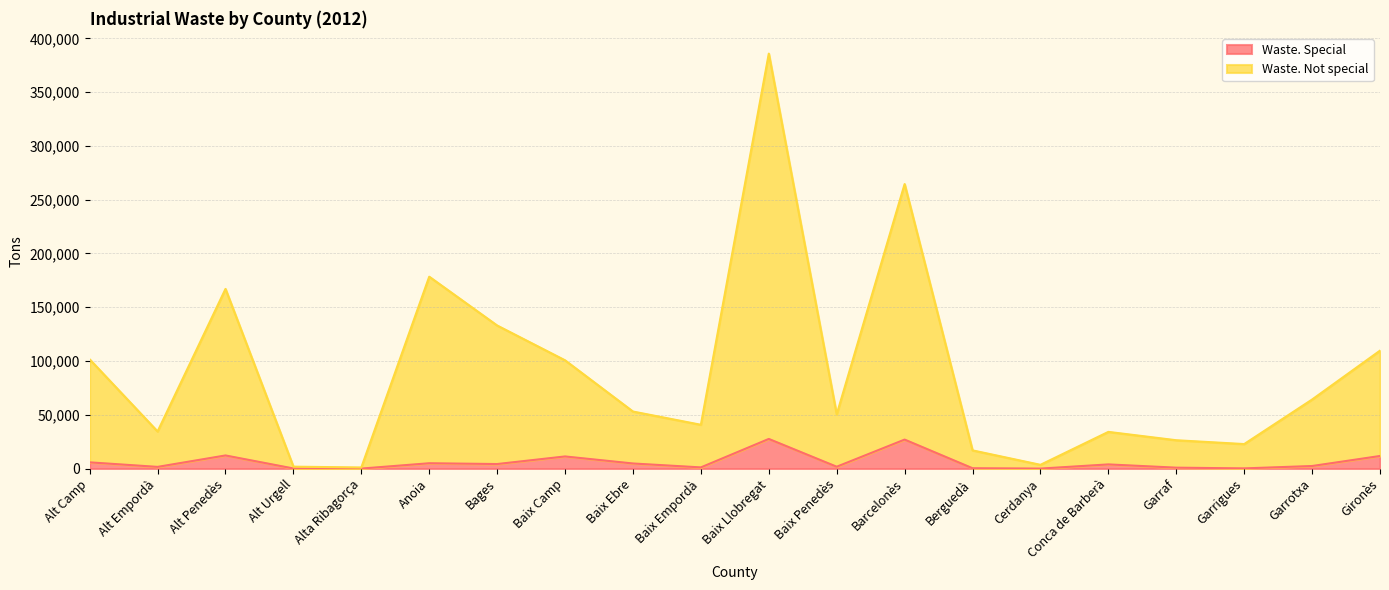

What position from the right is Berguedà?

7